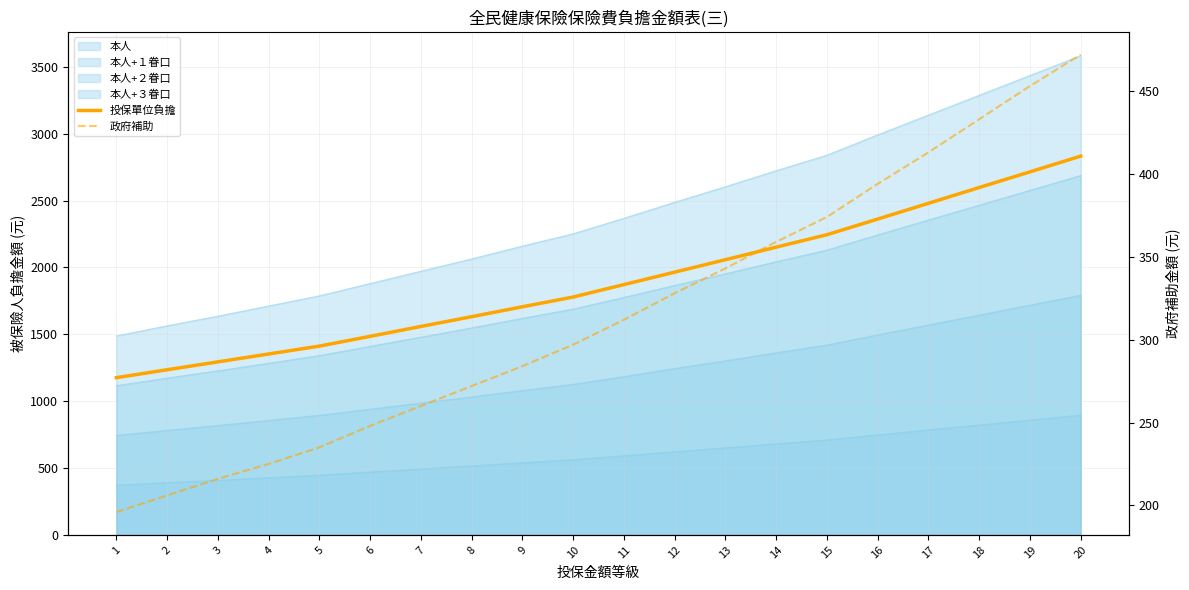

At how many categories does at least one series exceed 1529?

14